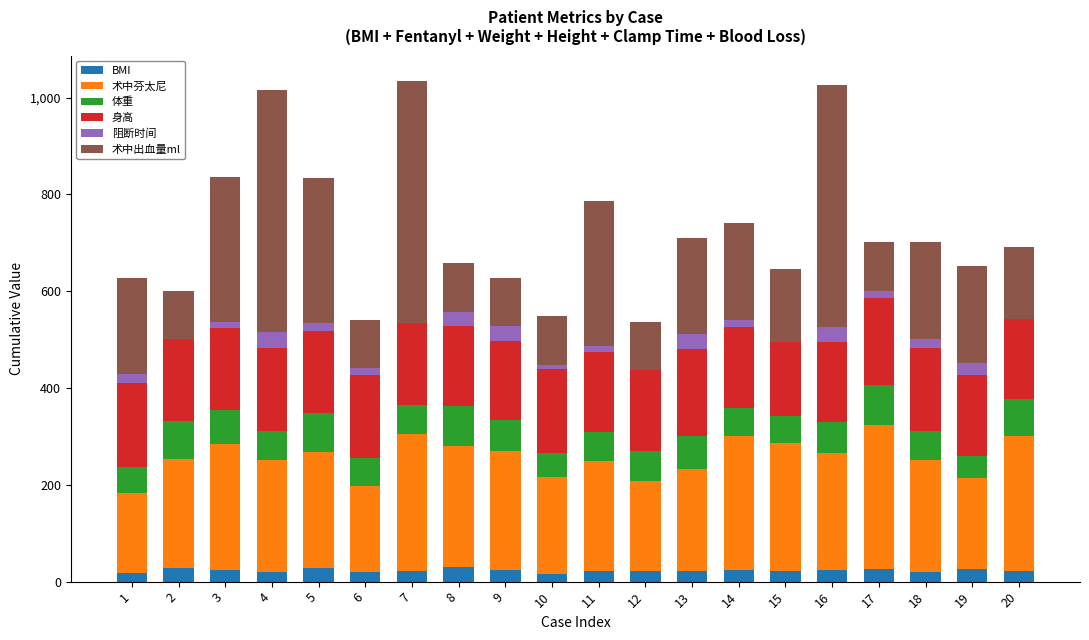

Count the number of data series in this chart.

6